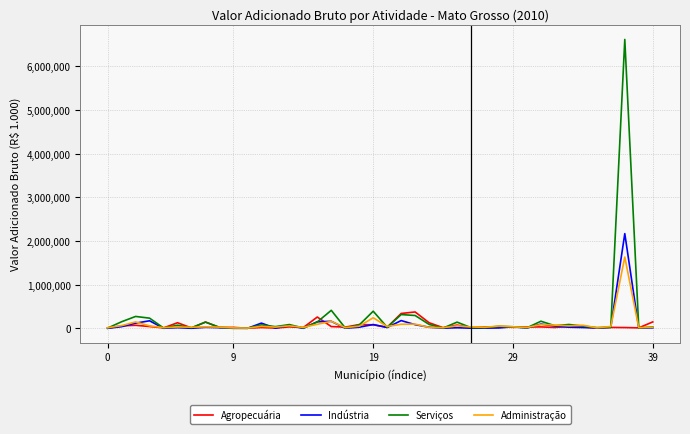

List the series in order of their peak value, highest first.

Serviços, Indústria, Administração, Agropecuária